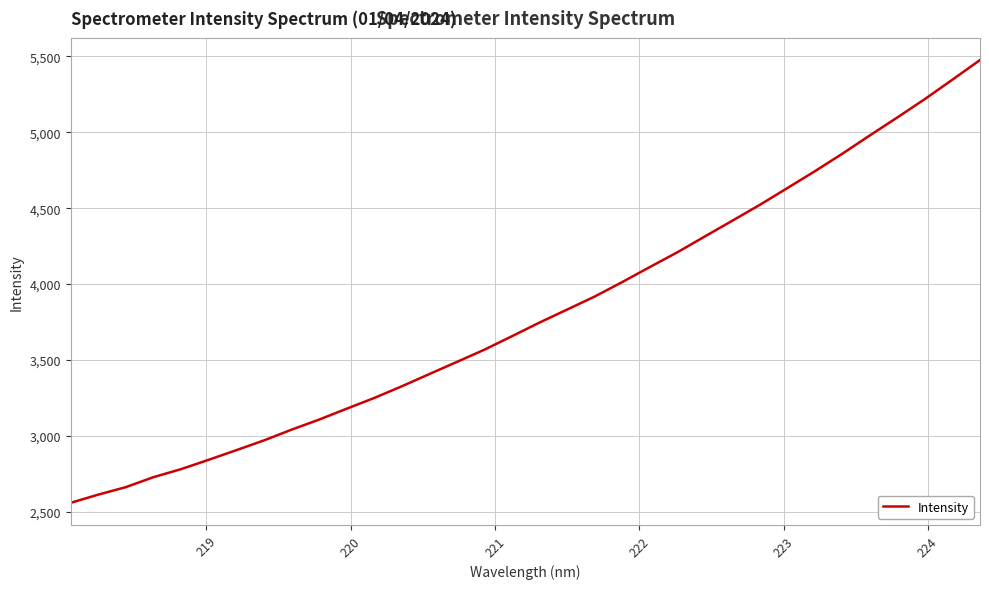

What is the difference between the maximum and minimum values?

2918.4